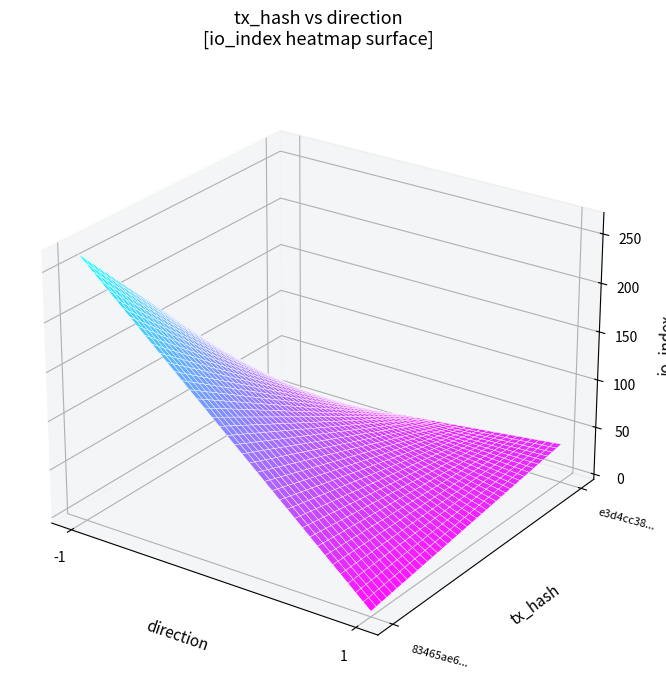

What is the spread (max minus min) of values at io_index?

231